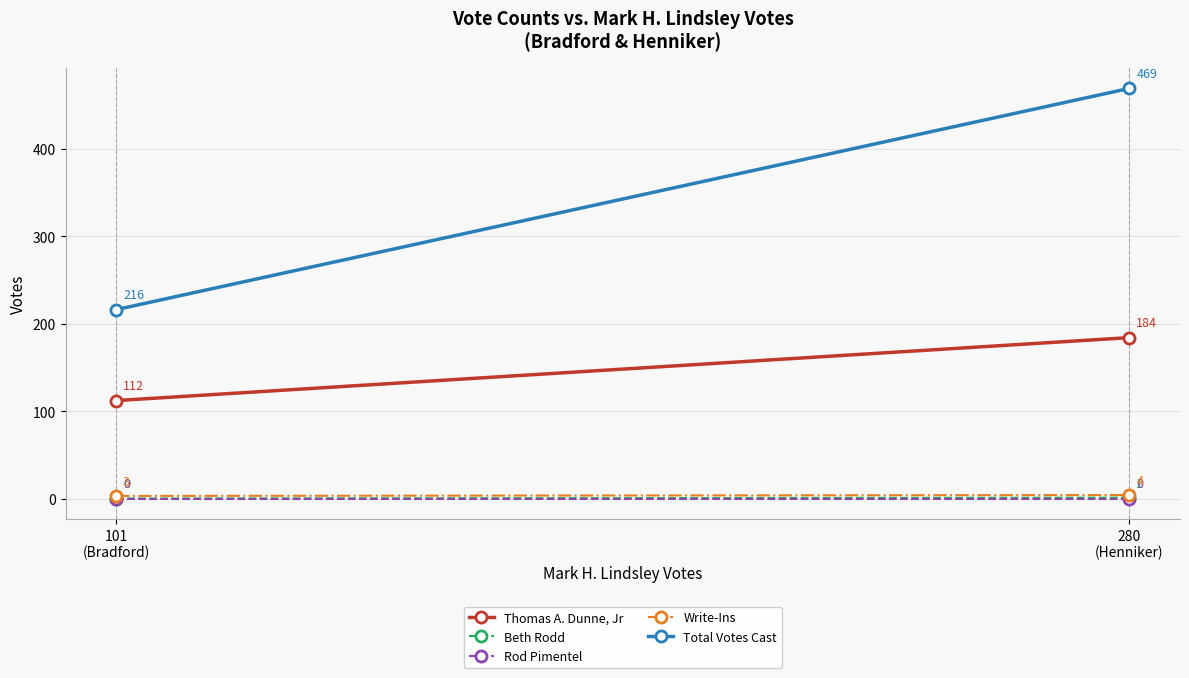

Is this an area chart (filled region under the line)?

No